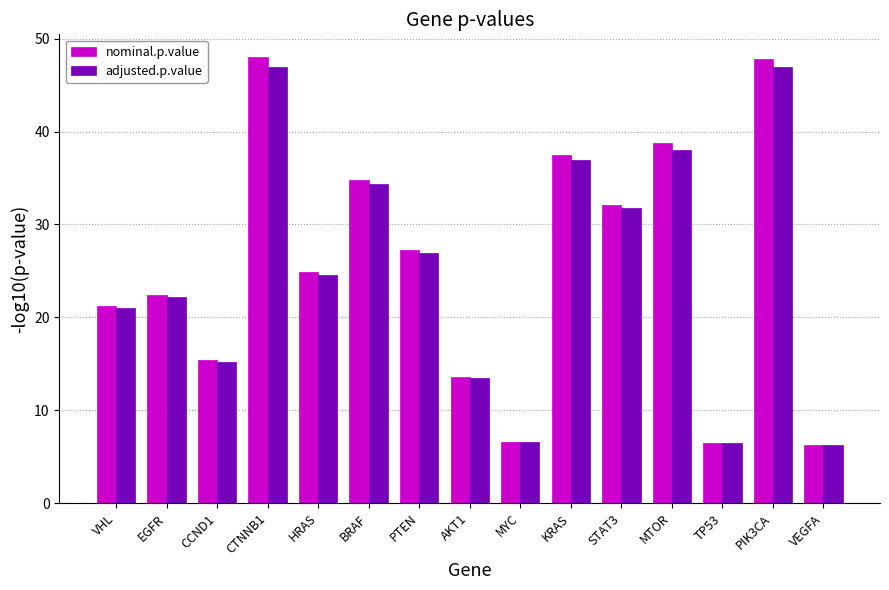

What is the maximum value shown in the chart?

48.1